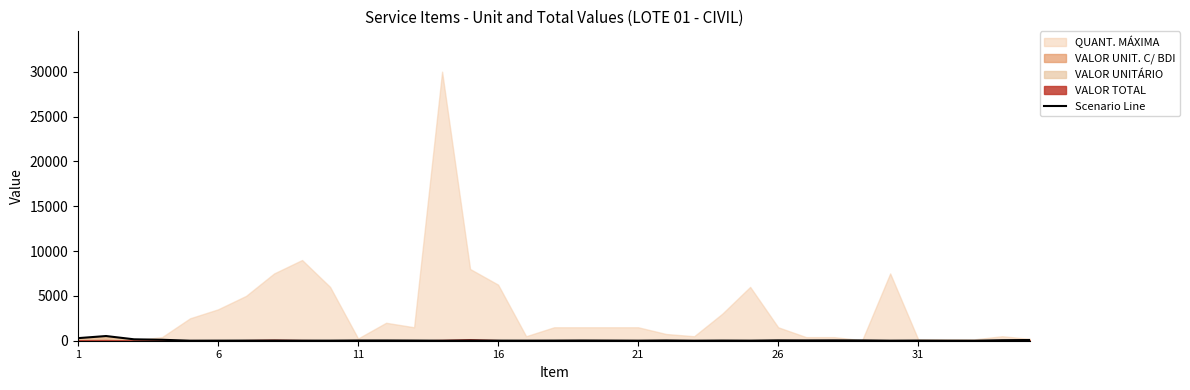

What is the value of the 4th point from the left?

104.5